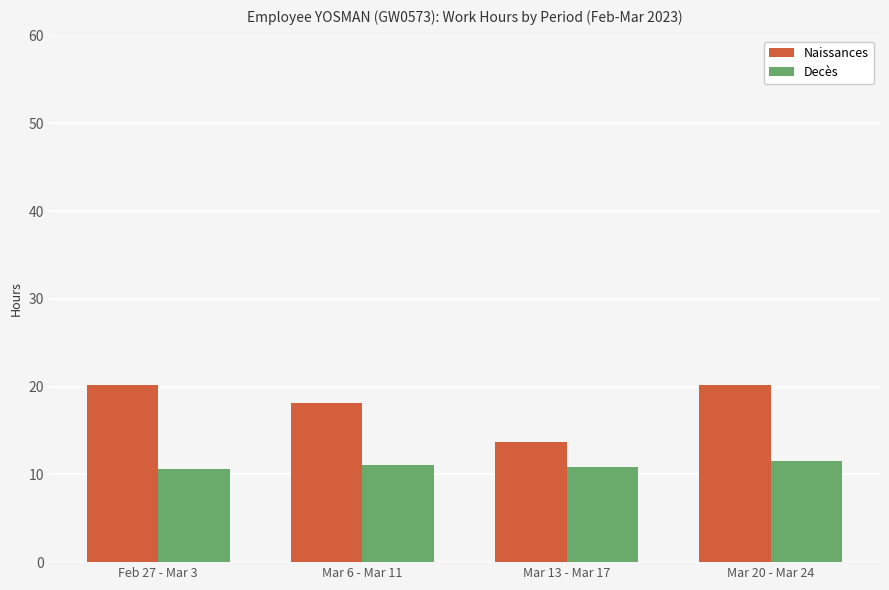

List the series in order of their peak value, highest first.

Naissances, Decès